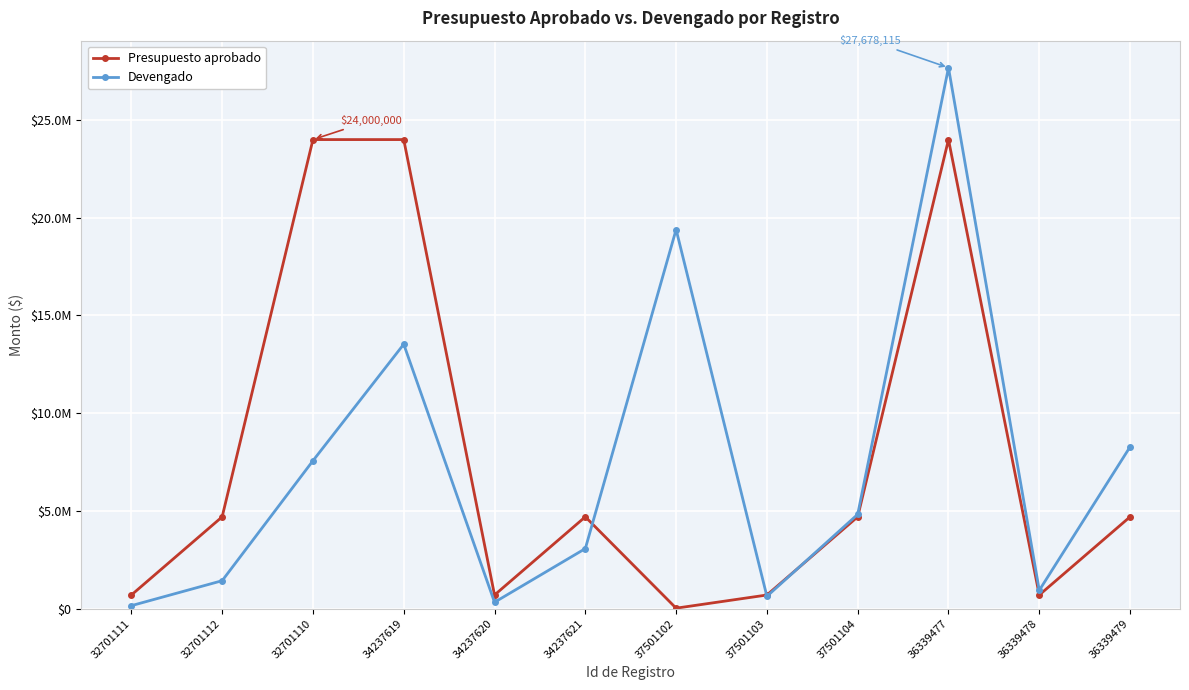

What is the greatest value displayed?

27678115